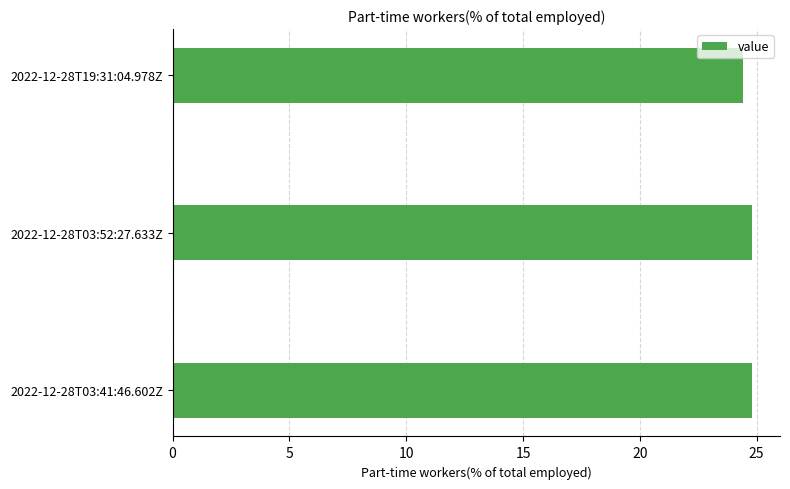

What is the maximum value shown in the chart?

24.8